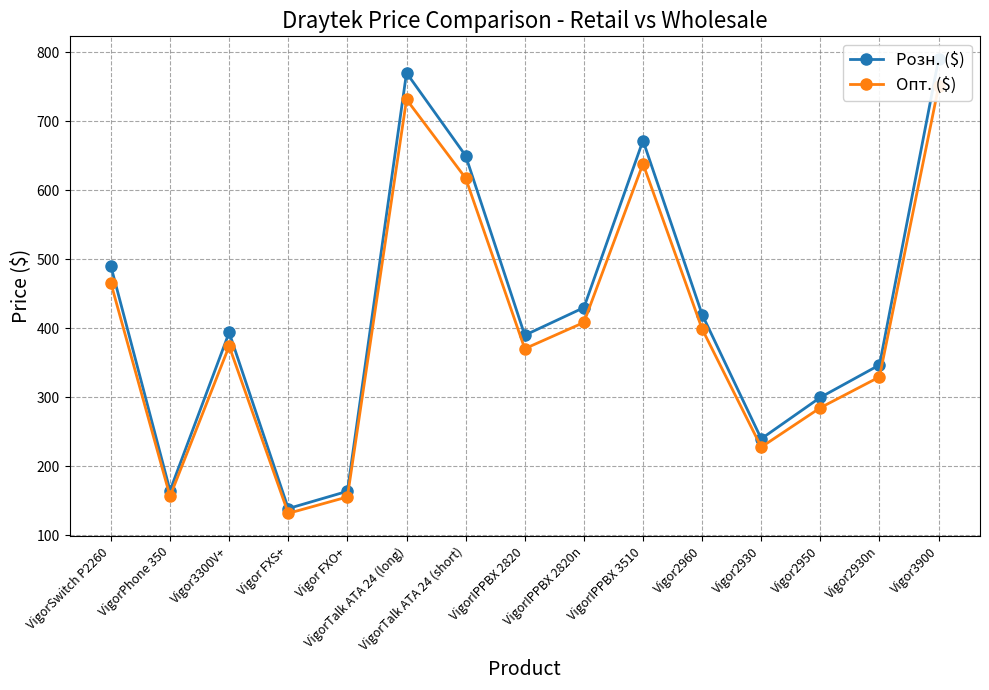

True or false: Опт. ($) and Розн. ($) cross at least once.

False